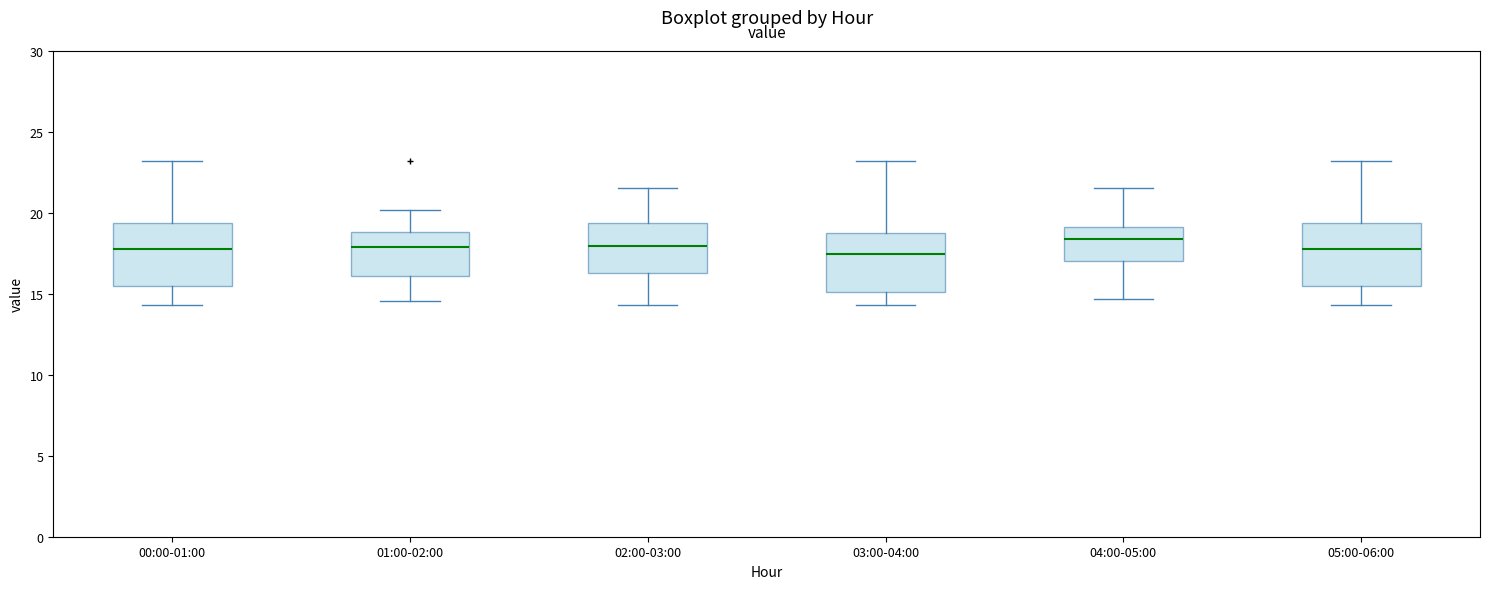

Where is the lower edge of the box for 00:00-01:00 on the y-axis? The values are not printed on the chart, so give them approximately, as read against the axis.

15.5